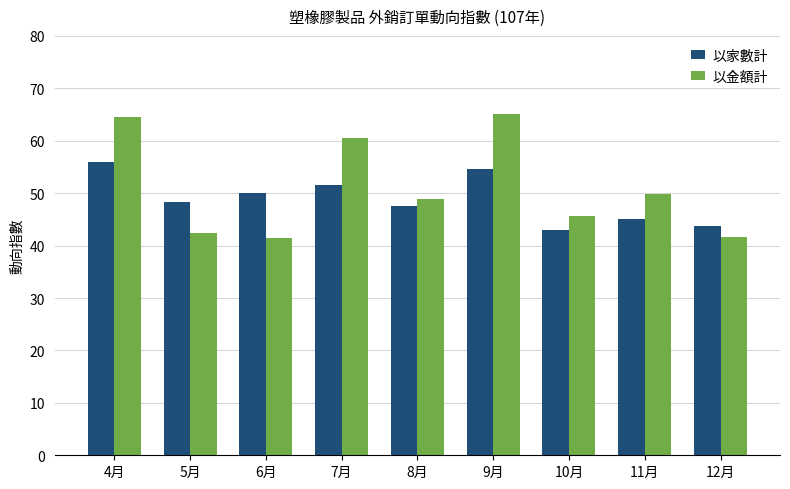

Is it true that 以金額計 equals 69.0 at 5月?

False